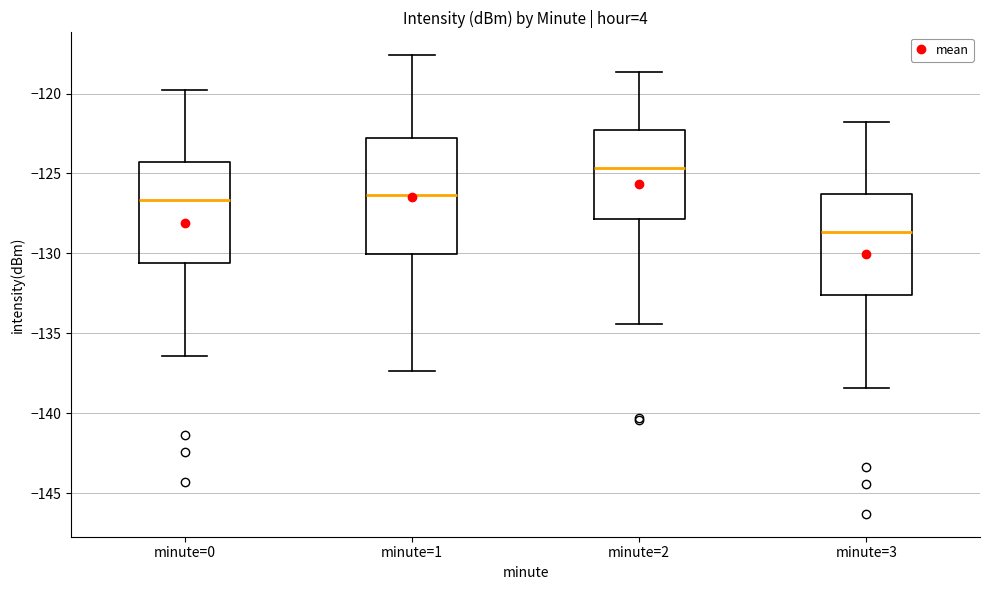

Where is the lower edge of the box for minute=3 on the y-axis? The values are not printed on the chart, so give them approximately, as read against the axis.

-132.5